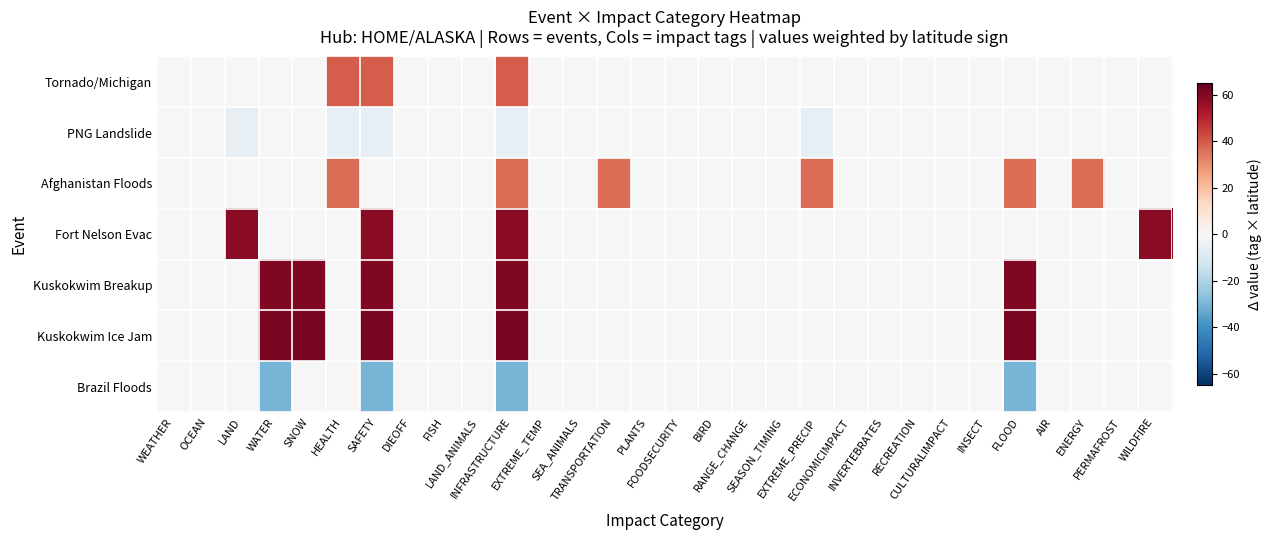

Reading left to right, list all the values displayed in this chart.

Tornado/Michigan: WEATHER=0.0	OCEAN=0.0	LAND=0.0	WATER=0.0	SNOW=0.0	HEALTH=39.3	SAFETY=39.3	DIEOFF=0.0	FISH=0.0	LAND_ANIMALS=0.0	INFRASTRUCTURE=39.3	EXTREME_TEMP=0.0	SEA_ANIMALS=0.0	TRANSPORTATION=0.0	PLANTS=0.0	FOODSECURITY=0.0	BIRD=0.0	RANGE_CHANGE=0.0	SEASON_TIMING=0.0	EXTREME_PRECIP=0.0	ECONOMICIMPACT=0.0	INVERTEBRATES=0.0	RECREATION=0.0	CULTURALIMPACT=0.0	INSECT=0.0	FLOOD=0.0	AIR=0.0	ENERGY=0.0	PERMAFROST=0.0	WILDFIRE=0.0
PNG Landslide: WEATHER=-0.0	OCEAN=-0.0	LAND=-5.4	WATER=-0.0	SNOW=-0.0	HEALTH=-5.4	SAFETY=-5.4	DIEOFF=-0.0	FISH=-0.0	LAND_ANIMALS=-0.0	INFRASTRUCTURE=-5.4	EXTREME_TEMP=-0.0	SEA_ANIMALS=-0.0	TRANSPORTATION=-0.0	PLANTS=-0.0	FOODSECURITY=-0.0	BIRD=-0.0	RANGE_CHANGE=-0.0	SEASON_TIMING=-0.0	EXTREME_PRECIP=-5.4	ECONOMICIMPACT=-0.0	INVERTEBRATES=-0.0	RECREATION=-0.0	CULTURALIMPACT=-0.0	INSECT=-0.0	FLOOD=-0.0	AIR=-0.0	ENERGY=-0.0	PERMAFROST=-0.0	WILDFIRE=-0.0
Afghanistan Floods: WEATHER=0.0	OCEAN=0.0	LAND=0.0	WATER=0.0	SNOW=0.0	HEALTH=36.1	SAFETY=0.0	DIEOFF=0.0	FISH=0.0	LAND_ANIMALS=0.0	INFRASTRUCTURE=36.1	EXTREME_TEMP=0.0	SEA_ANIMALS=0.0	TRANSPORTATION=36.1	PLANTS=0.0	FOODSECURITY=0.0	BIRD=0.0	RANGE_CHANGE=0.0	SEASON_TIMING=0.0	EXTREME_PRECIP=36.1	ECONOMICIMPACT=0.0	INVERTEBRATES=0.0	RECREATION=0.0	CULTURALIMPACT=0.0	INSECT=0.0	FLOOD=36.1	AIR=0.0	ENERGY=36.1	PERMAFROST=0.0	WILDFIRE=0.0
Fort Nelson Evac: WEATHER=0.0	OCEAN=0.0	LAND=58.8	WATER=0.0	SNOW=0.0	HEALTH=0.0	SAFETY=58.8	DIEOFF=0.0	FISH=0.0	LAND_ANIMALS=0.0	INFRASTRUCTURE=58.8	EXTREME_TEMP=0.0	SEA_ANIMALS=0.0	TRANSPORTATION=0.0	PLANTS=0.0	FOODSECURITY=0.0	BIRD=0.0	RANGE_CHANGE=0.0	SEASON_TIMING=0.0	EXTREME_PRECIP=0.0	ECONOMICIMPACT=0.0	INVERTEBRATES=0.0	RECREATION=0.0	CULTURALIMPACT=0.0	INSECT=0.0	FLOOD=0.0	AIR=0.0	ENERGY=0.0	PERMAFROST=0.0	WILDFIRE=58.8
Kuskokwim Breakup: WEATHER=0.0	OCEAN=0.0	LAND=0.0	WATER=60.8	SNOW=60.8	HEALTH=0.0	SAFETY=60.8	DIEOFF=0.0	FISH=0.0	LAND_ANIMALS=0.0	INFRASTRUCTURE=60.8	EXTREME_TEMP=0.0	SEA_ANIMALS=0.0	TRANSPORTATION=0.0	PLANTS=0.0	FOODSECURITY=0.0	BIRD=0.0	RANGE_CHANGE=0.0	SEASON_TIMING=0.0	EXTREME_PRECIP=0.0	ECONOMICIMPACT=0.0	INVERTEBRATES=0.0	RECREATION=0.0	CULTURALIMPACT=0.0	INSECT=0.0	FLOOD=60.8	AIR=0.0	ENERGY=0.0	PERMAFROST=0.0	WILDFIRE=0.0
Kuskokwim Ice Jam: WEATHER=0.0	OCEAN=0.0	LAND=0.0	WATER=61.6	SNOW=61.6	HEALTH=0.0	SAFETY=61.6	DIEOFF=0.0	FISH=0.0	LAND_ANIMALS=0.0	INFRASTRUCTURE=61.6	EXTREME_TEMP=0.0	SEA_ANIMALS=0.0	TRANSPORTATION=0.0	PLANTS=0.0	FOODSECURITY=0.0	BIRD=0.0	RANGE_CHANGE=0.0	SEASON_TIMING=0.0	EXTREME_PRECIP=0.0	ECONOMICIMPACT=0.0	INVERTEBRATES=0.0	RECREATION=0.0	CULTURALIMPACT=0.0	INSECT=0.0	FLOOD=61.6	AIR=0.0	ENERGY=0.0	PERMAFROST=0.0	WILDFIRE=0.0
Brazil Floods: WEATHER=-0.0	OCEAN=-0.0	LAND=-0.0	WATER=-30.0	SNOW=-0.0	HEALTH=-0.0	SAFETY=-30.0	DIEOFF=-0.0	FISH=-0.0	LAND_ANIMALS=-0.0	INFRASTRUCTURE=-30.0	EXTREME_TEMP=-0.0	SEA_ANIMALS=-0.0	TRANSPORTATION=-0.0	PLANTS=-0.0	FOODSECURITY=-0.0	BIRD=-0.0	RANGE_CHANGE=-0.0	SEASON_TIMING=-0.0	EXTREME_PRECIP=-0.0	ECONOMICIMPACT=-0.0	INVERTEBRATES=-0.0	RECREATION=-0.0	CULTURALIMPACT=-0.0	INSECT=-0.0	FLOOD=-30.0	AIR=-0.0	ENERGY=-0.0	PERMAFROST=-0.0	WILDFIRE=-0.0